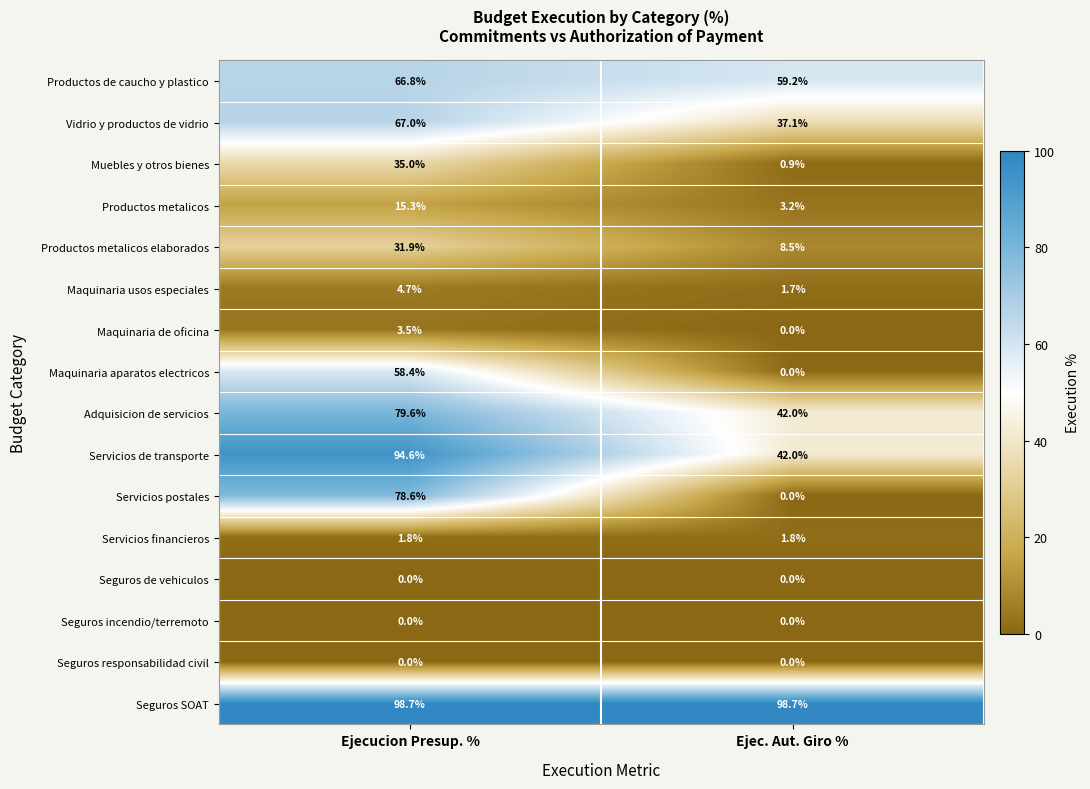

Which series has the largest total across all categories?

Seguros SOAT